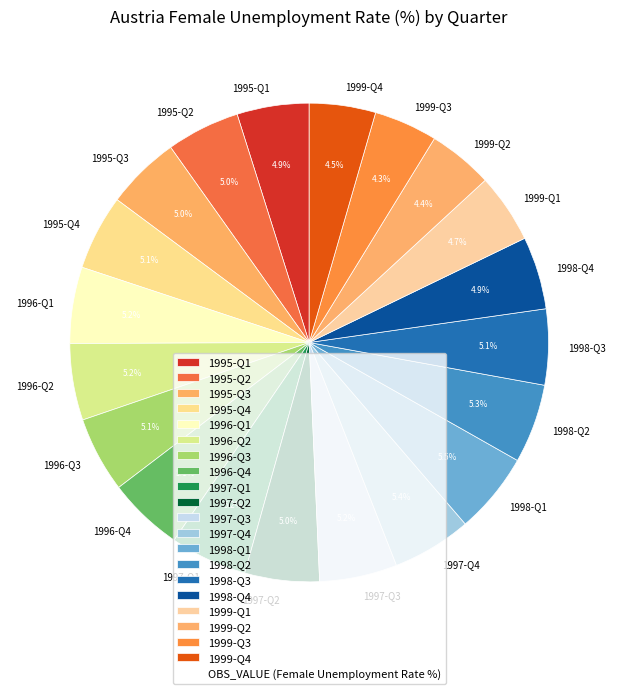

What portion of the pie excludes 1998-Q3?

94.9%